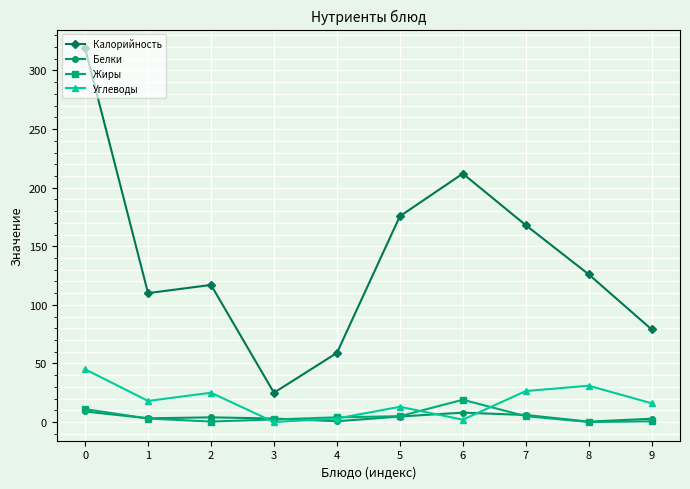

What is the difference between the Углеводы values at 8 and 6?

29.0